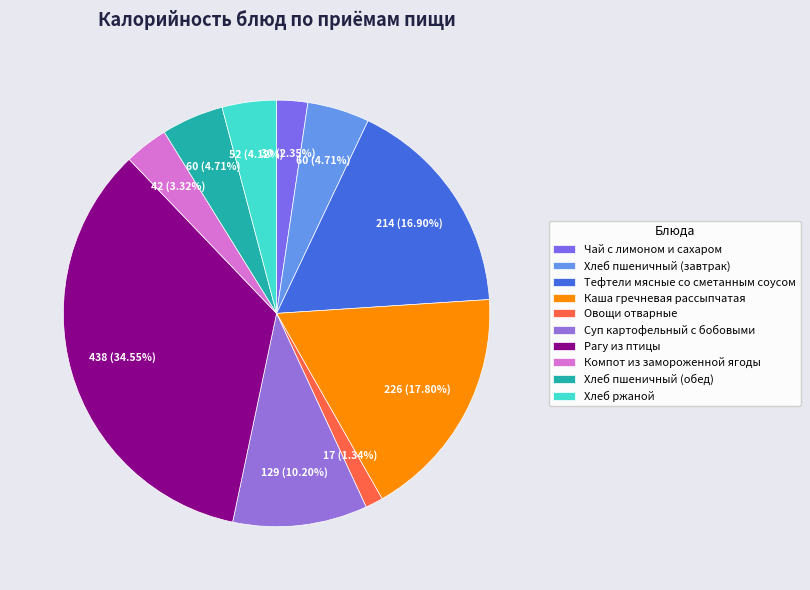

How many slices are in this pie chart?

10